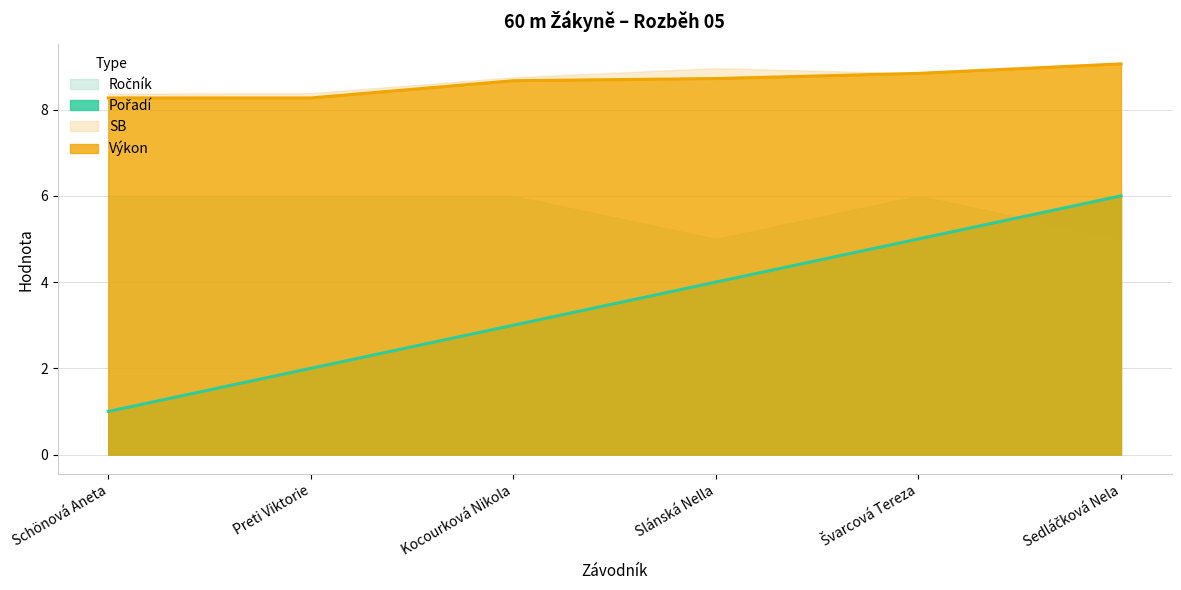

Where is Výkon nearest to the value 8?

Schönová Aneta